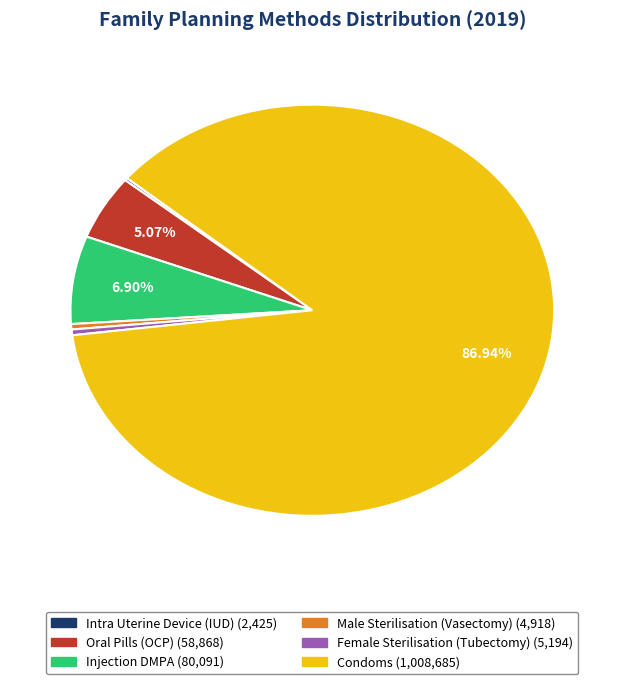

To the nearest percent, what portion does Oral Pills (OCP) represent?

5%